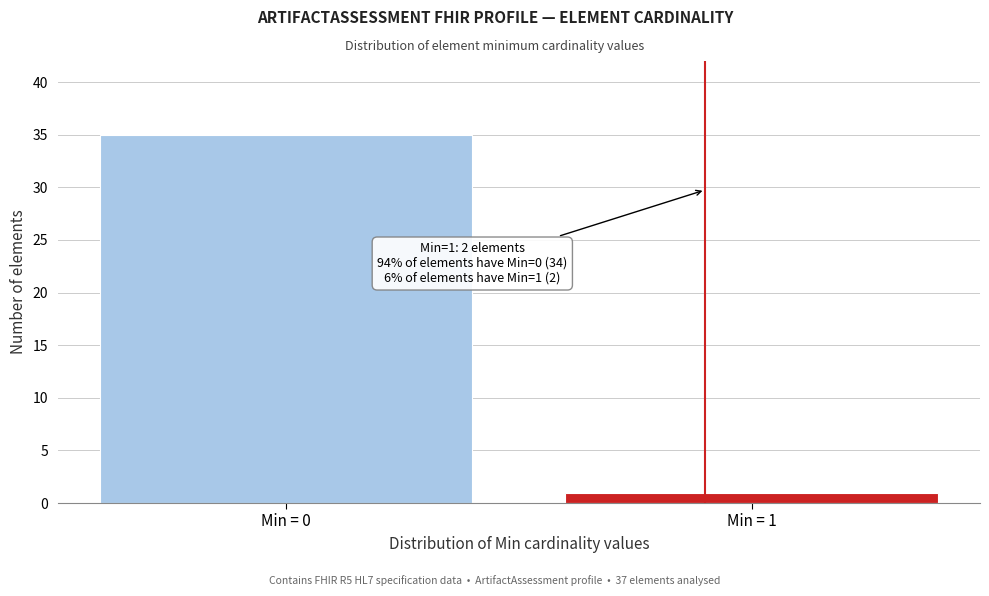

Reading right to left, what are all the values shown in this chart?

1	35